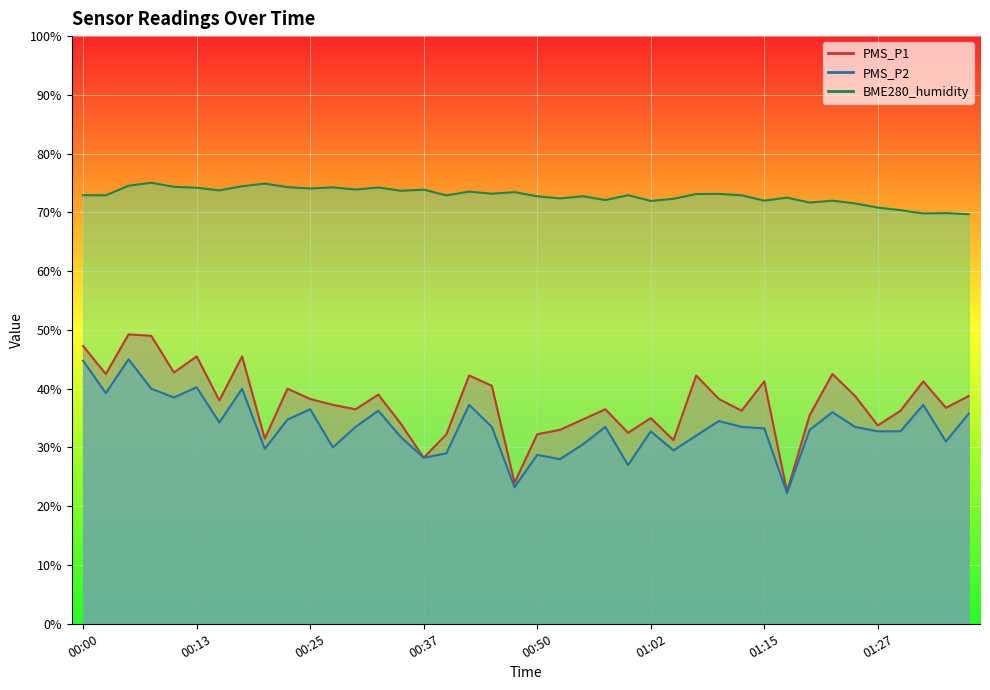

Which category has the highest value in the PMS_P1 series?

00:05